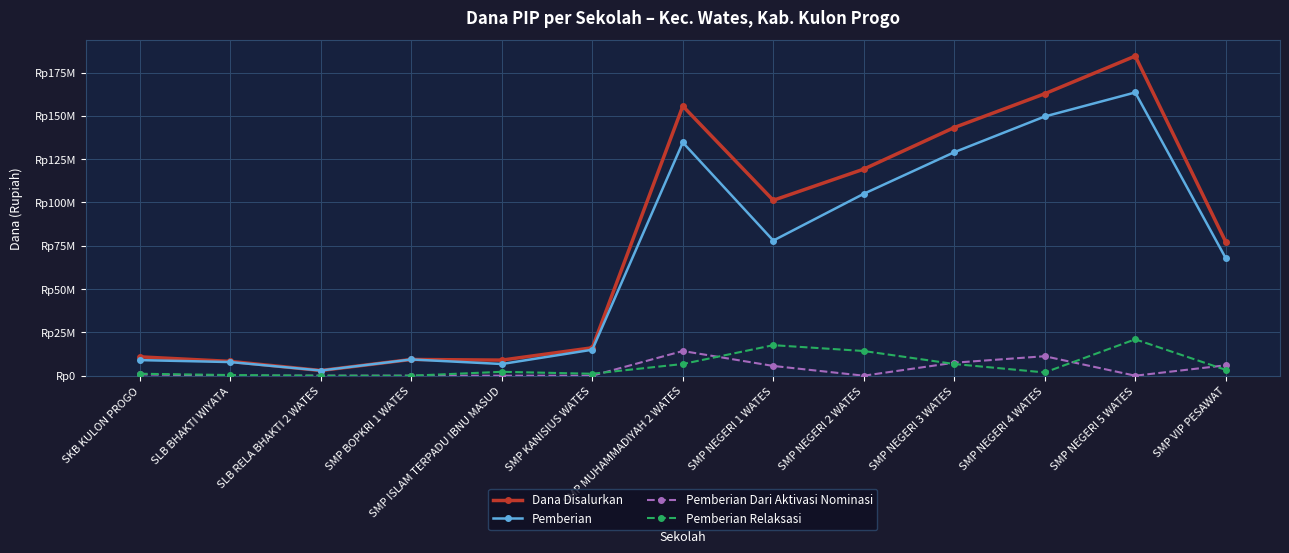

Which series changed the most between SLB BHAKTI WIYATA and SMP ISLAM TERPADU IBNU MASUD?

Pemberian Relaksasi